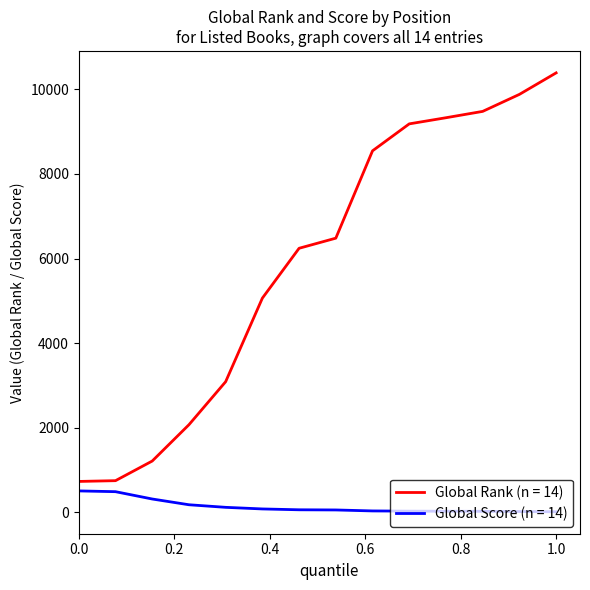

True or false: Global Rank (n = 14) and Global Score (n = 14) intersect in this chart.

False